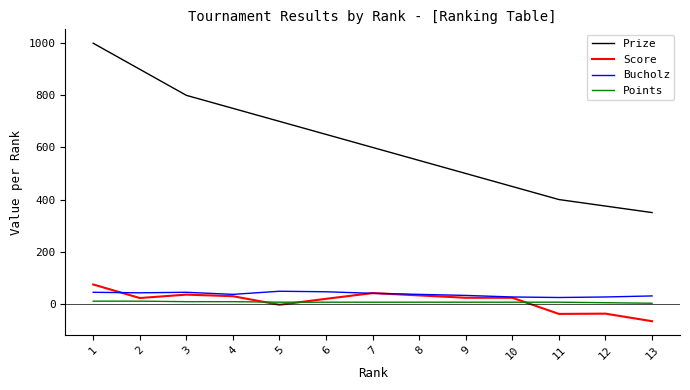

What is the lowest value of the Score series?

-67